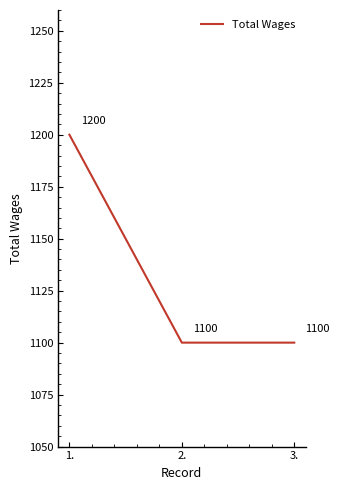

True or false: the data shows 1718 at 1..

False